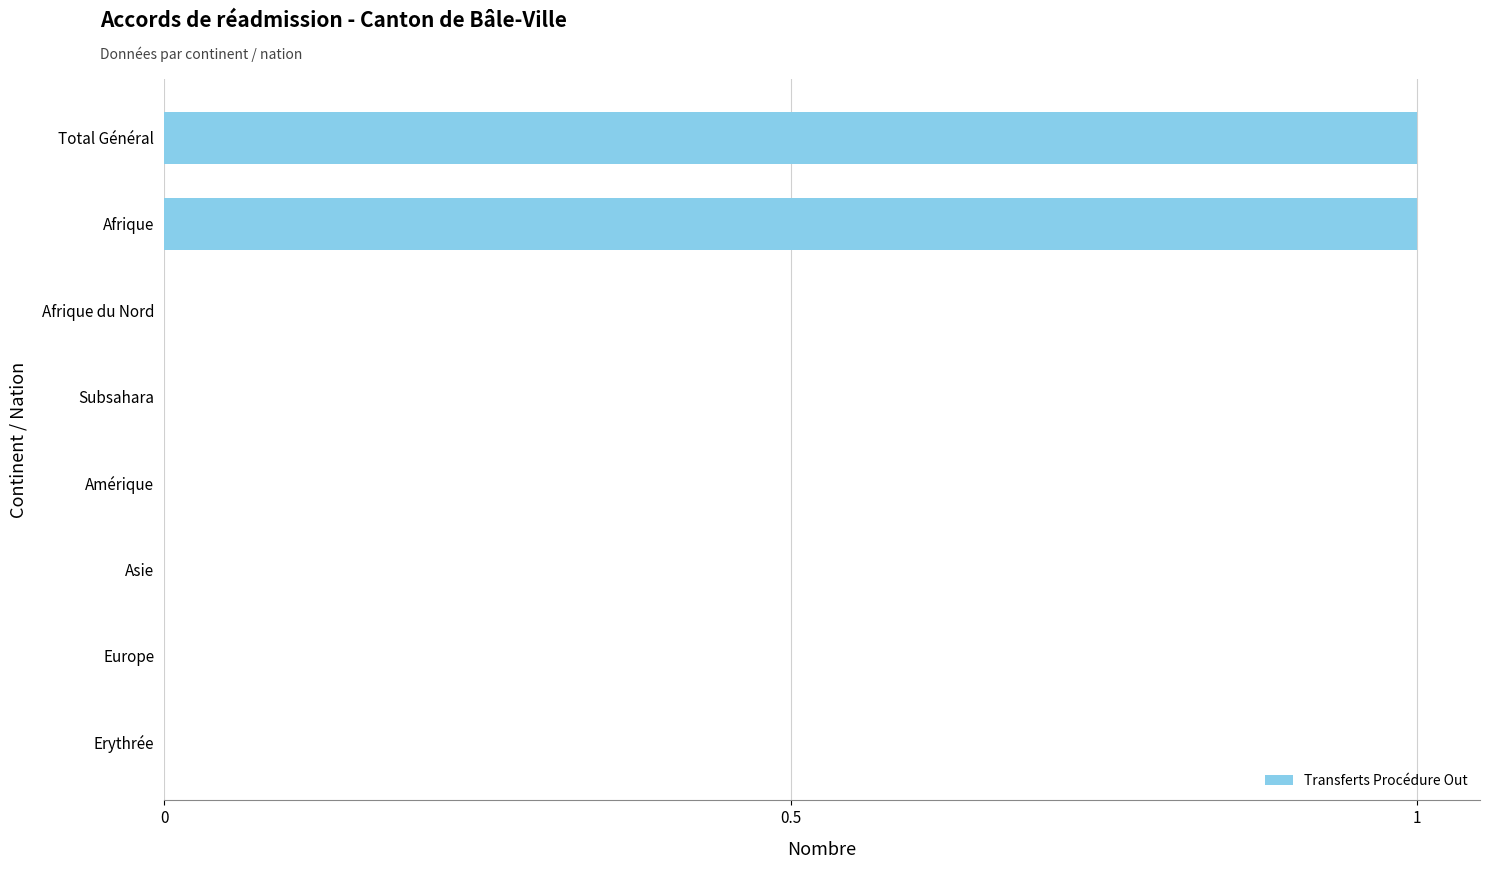

Are the bars horizontal?

Yes